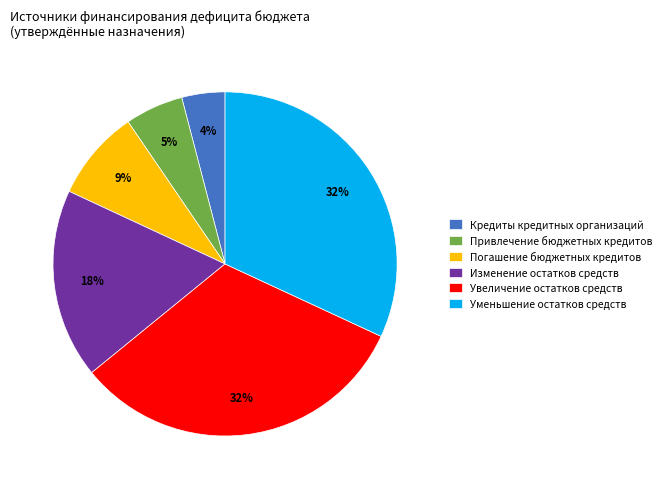

To the nearest percent, what is the difference between the largest and smallest slice percentages?

28%